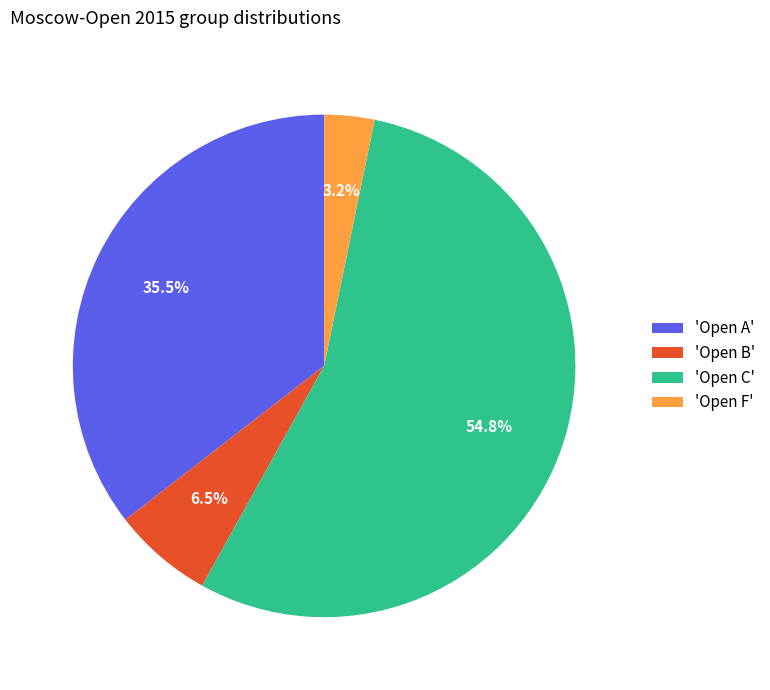

Which has a higher value, 'Open B' or 'Open C'?

'Open C'